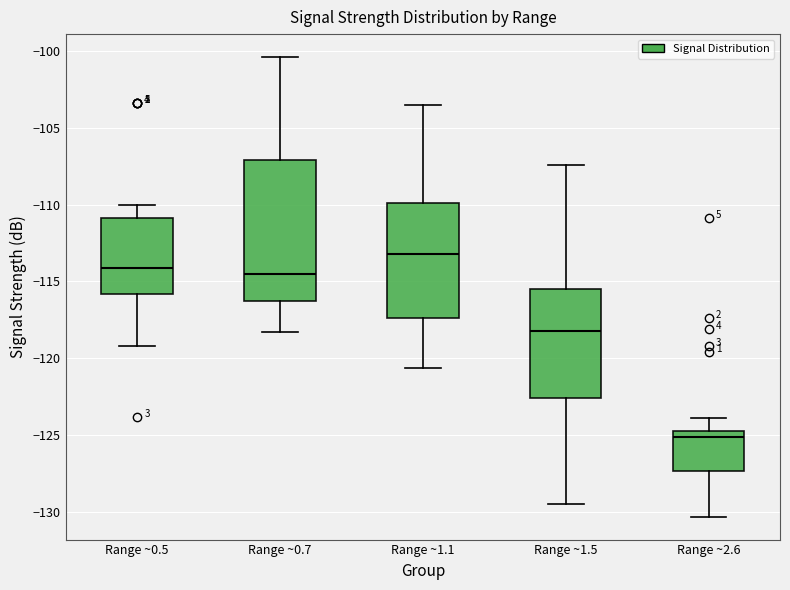

Reading left to right, read every box against the y-axis: the position of its median line, the range the box covers, and the ends of its whiskers. The values are not printed on the chart, so give them approximately, as read against the axis.

Range ~0.5: median -114.0, box -116.0 to -111.0, whiskers -119.0 to -110.0
Range ~0.7: median -114.5, box -116.5 to -107.0, whiskers -118.5 to -100.5
Range ~1.1: median -113.0, box -117.5 to -110.0, whiskers -120.5 to -103.5
Range ~1.5: median -118.0, box -122.5 to -115.5, whiskers -129.5 to -107.5
Range ~2.6: median -125.0, box -127.5 to -124.5, whiskers -130.5 to -124.0